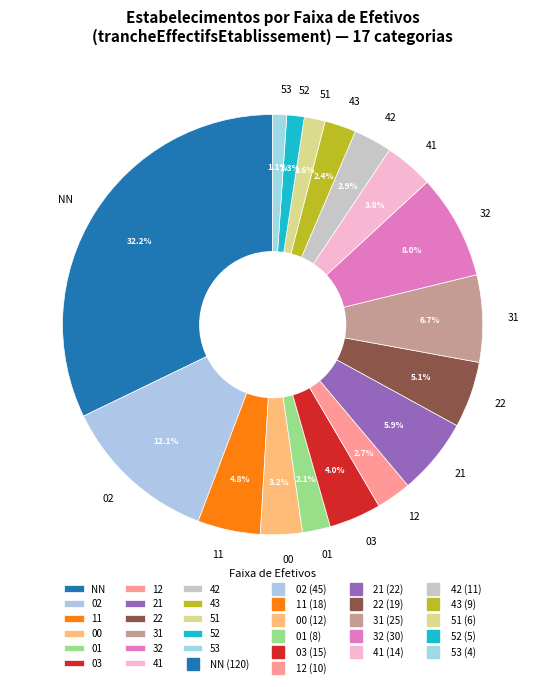

Does any single category account for the majority?

No